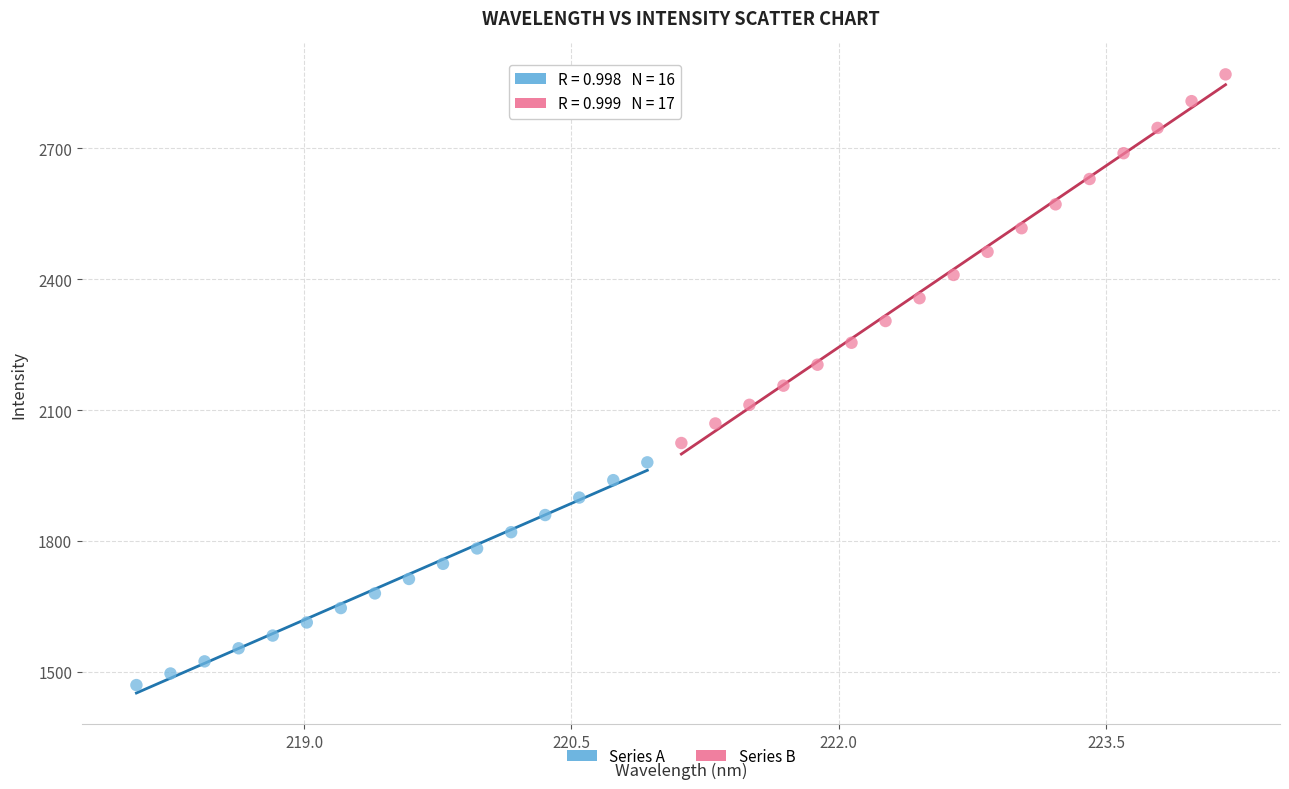

Which series reaches the minimum Y coordinate?

Series A